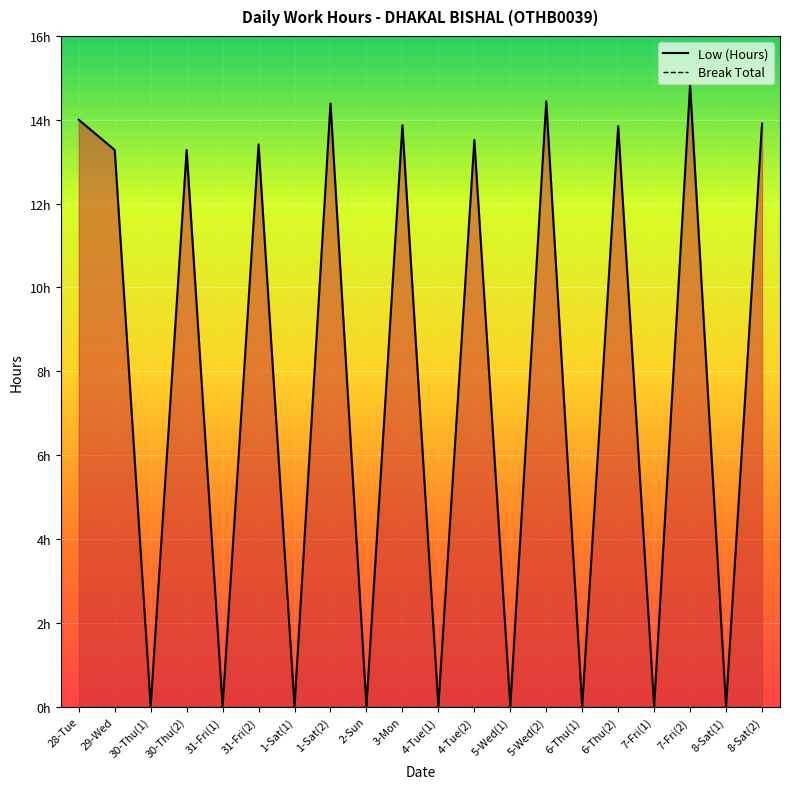

The chart shows a value of -9.1 at 6-Thu(1). True or false?

False